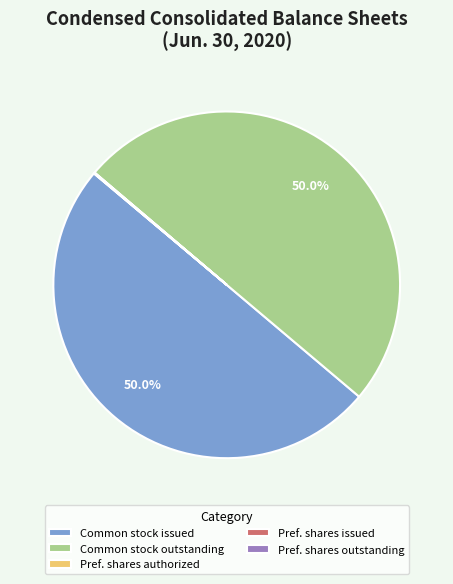

Combined, do Common stock issued and Common stock outstanding account for over 50%?

Yes